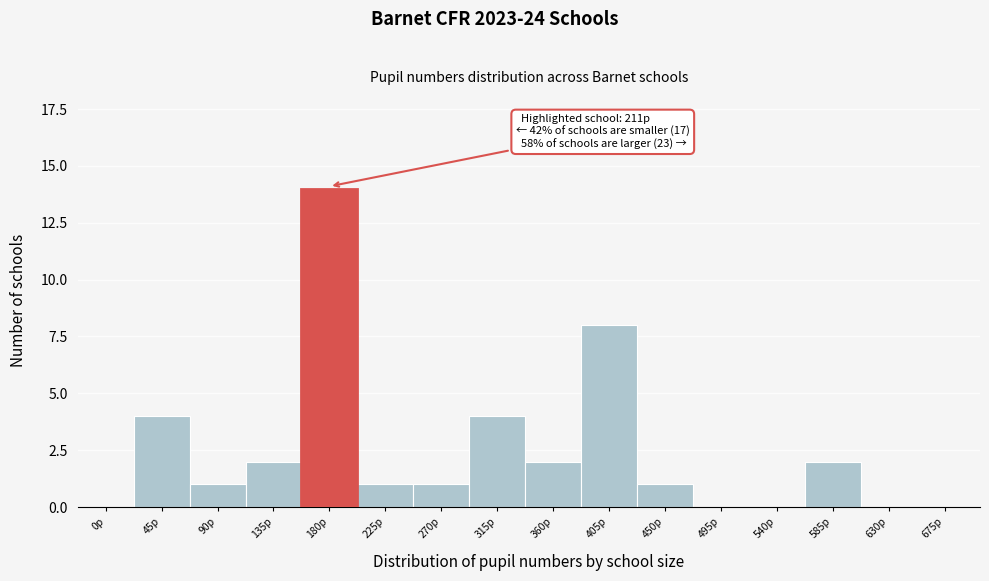

Reading right to left, extract all data points from this chart.

675p=0	630p=0	585p=2	540p=0	495p=0	450p=1	405p=8	360p=2	315p=4	270p=1	225p=1	180p=14	135p=2	90p=1	45p=4	0p=0